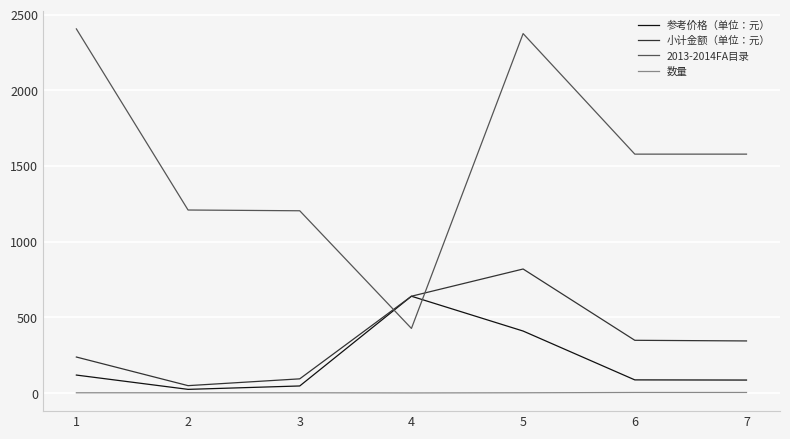

What is the maximum value shown in the chart?

2405.0